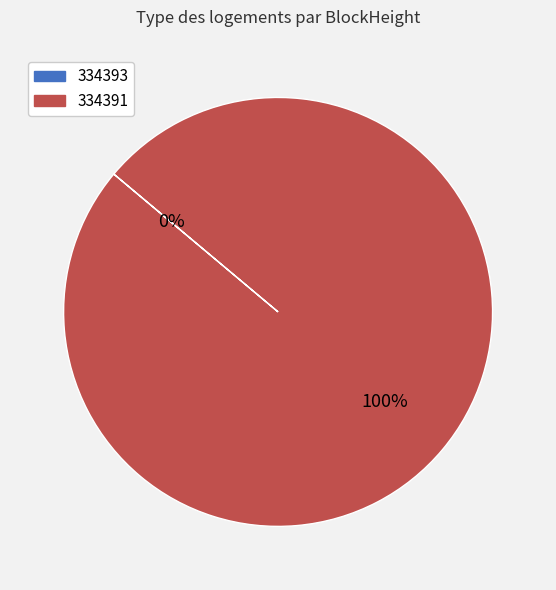

Rank the categories by value from lowest to highest.

334393, 334391